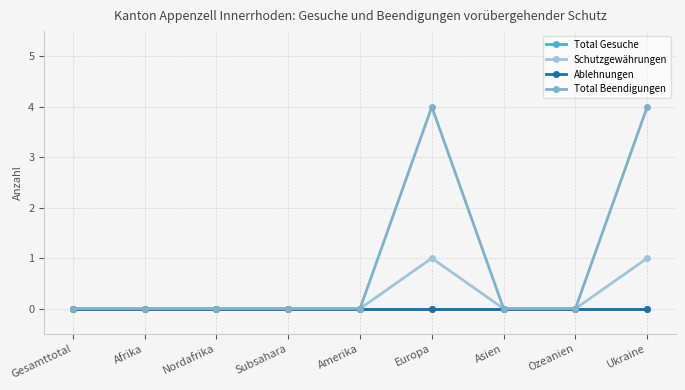

Reading right to left, extract all data points from this chart.

Total Gesuche: Ukraine=0	Ozeanien=0	Asien=0	Europa=0	Amerika=0	Subsahara=0	Nordafrika=0	Afrika=0	Gesamttotal=0
Schutzgewährungen: Ukraine=1	Ozeanien=0	Asien=0	Europa=1	Amerika=0	Subsahara=0	Nordafrika=0	Afrika=0	Gesamttotal=0
Ablehnungen: Ukraine=0	Ozeanien=0	Asien=0	Europa=0	Amerika=0	Subsahara=0	Nordafrika=0	Afrika=0	Gesamttotal=0
Total Beendigungen: Ukraine=4	Ozeanien=0	Asien=0	Europa=4	Amerika=0	Subsahara=0	Nordafrika=0	Afrika=0	Gesamttotal=0